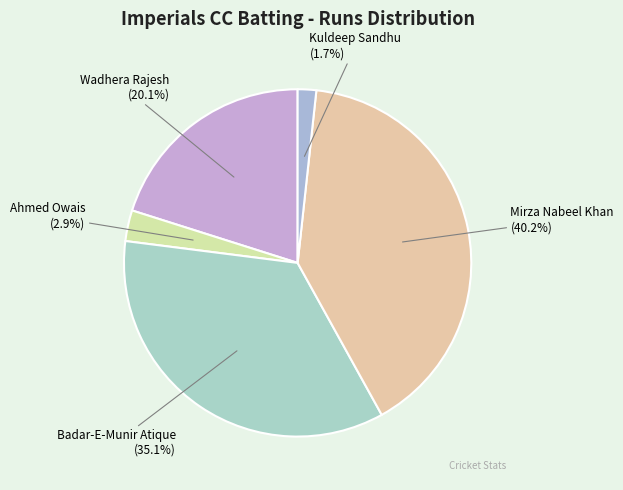

Rank the categories by value from lowest to highest.

Kuldeep Sandhu, Ahmed Owais, Wadhera Rajesh, Badar-E-Munir Atique, Mirza Nabeel Khan